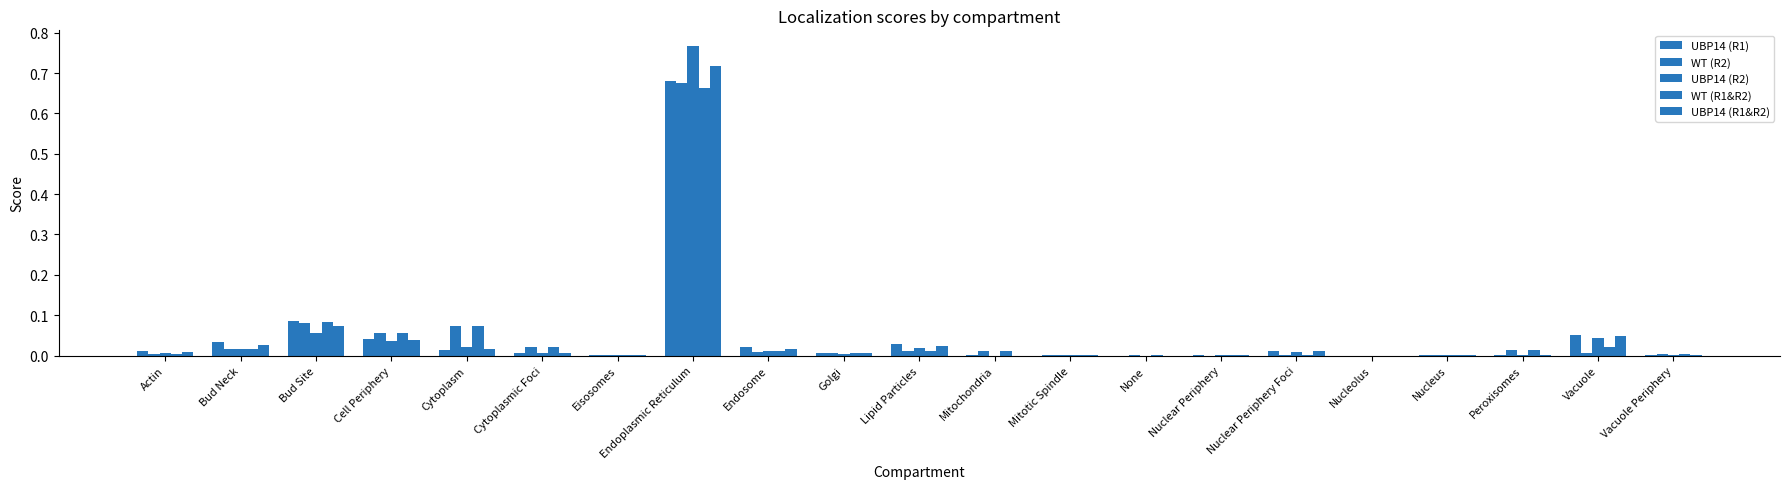

Reading left to right, list all the values displayed in this chart.

UBP14 (R1): 0.0	0.0	0.1	0.0	0.0	0.0	0.0	0.7	0.0	0.0	0.0	0.0	0.0	0.0	0.0	0.0	0.0	0.0	0.0	0.1	0.0
WT (R2): 0.0	0.0	0.1	0.1	0.1	0.0	0.0	0.7	0.0	0.0	0.0	0.0	0.0	0.0	0.0	0.0	0.0	0.0	0.0	0.0	0.0
UBP14 (R2): 0.0	0.0	0.1	0.0	0.0	0.0	0.0	0.8	0.0	0.0	0.0	0.0	0.0	0.0	0.0	0.0	0.0	0.0	0.0	0.0	0.0
WT (R1&R2): 0.0	0.0	0.1	0.1	0.1	0.0	0.0	0.7	0.0	0.0	0.0	0.0	0.0	0.0	0.0	0.0	0.0	0.0	0.0	0.0	0.0
UBP14 (R1&R2): 0.0	0.0	0.1	0.0	0.0	0.0	0.0	0.7	0.0	0.0	0.0	0.0	0.0	0.0	0.0	0.0	0.0	0.0	0.0	0.0	0.0